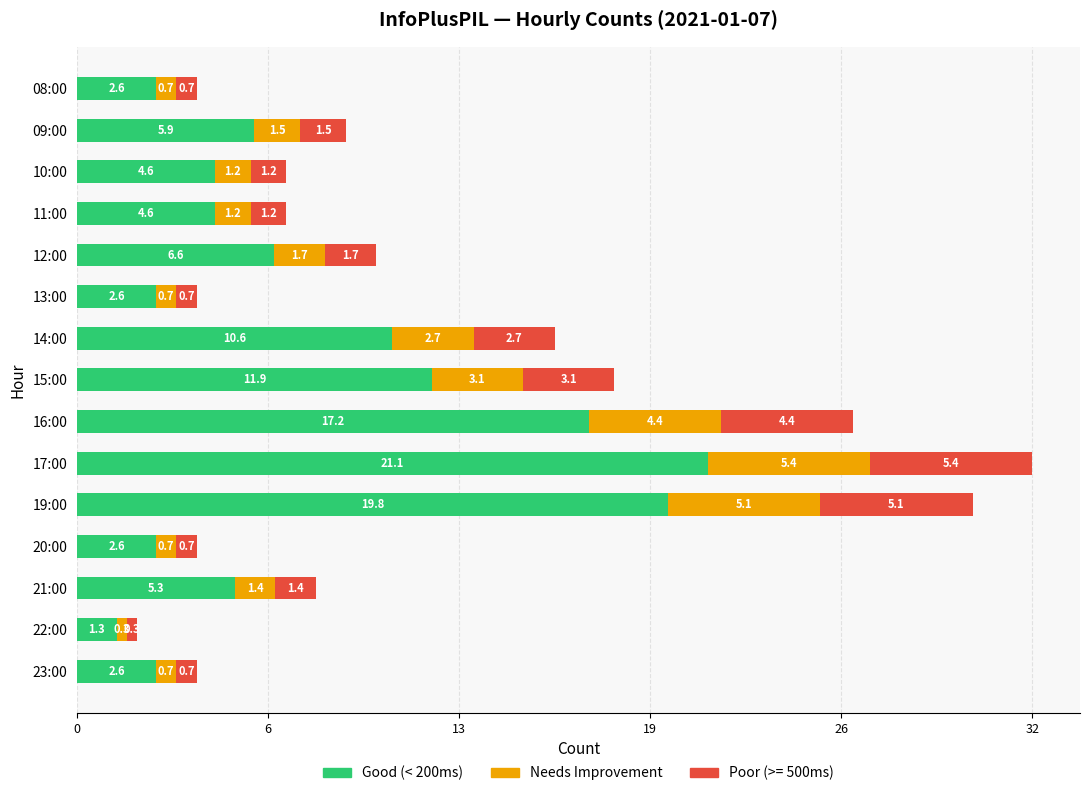

What are all the series names shown in the legend?

Good (< 200ms), Needs Improvement, Poor (>= 500ms)